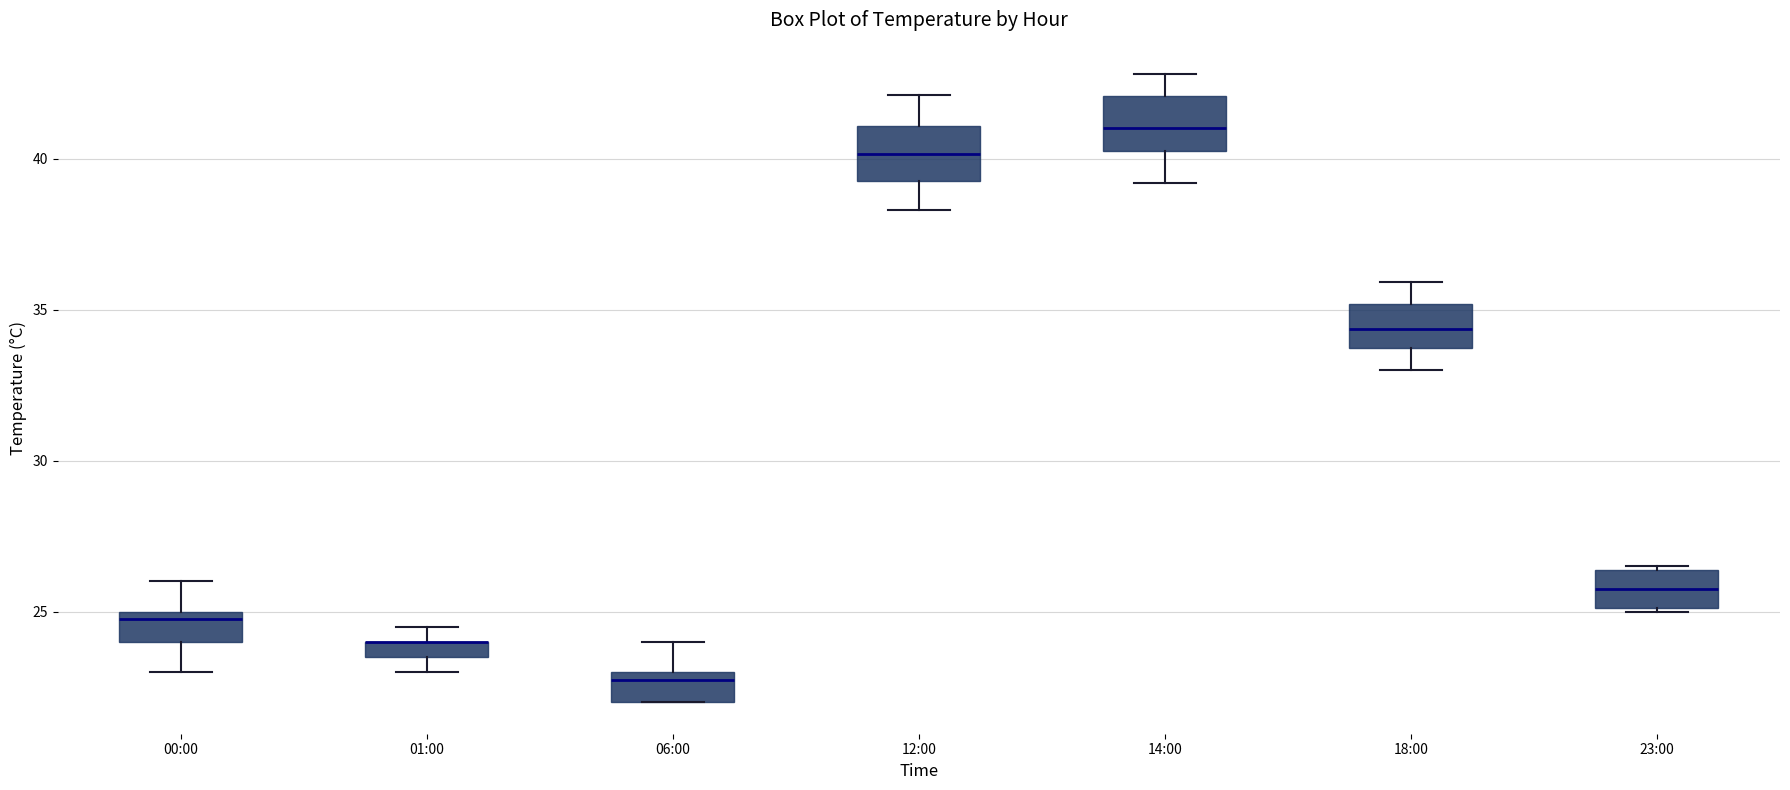

Where does the median line of the box for 14:00 sit on the y-axis? The values are not printed on the chart, so give them approximately, as read against the axis.

41.0